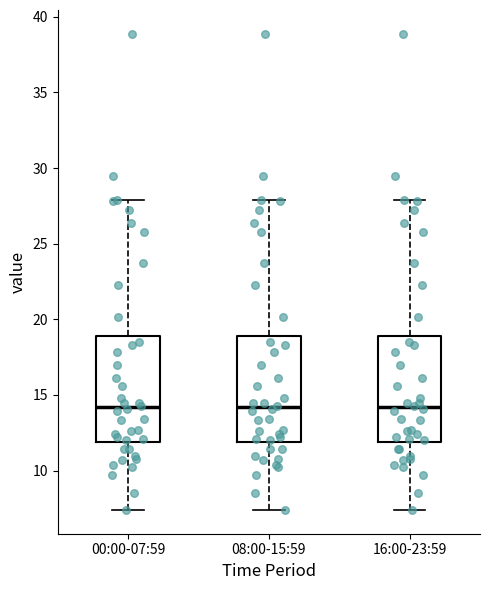

Reading left to right, transcribe this box plot: for each box, give where its median line is, the range the box spans, and where its two whiskers end, as read against the y-axis. The values are not printed on the chart, so give them approximately, as read against the axis.

00:00-07:59: median 14.0, box 12.0 to 19.0, whiskers 7.5 to 28.0
08:00-15:59: median 14.0, box 12.0 to 19.0, whiskers 7.5 to 28.0
16:00-23:59: median 14.0, box 12.0 to 19.0, whiskers 7.5 to 28.0